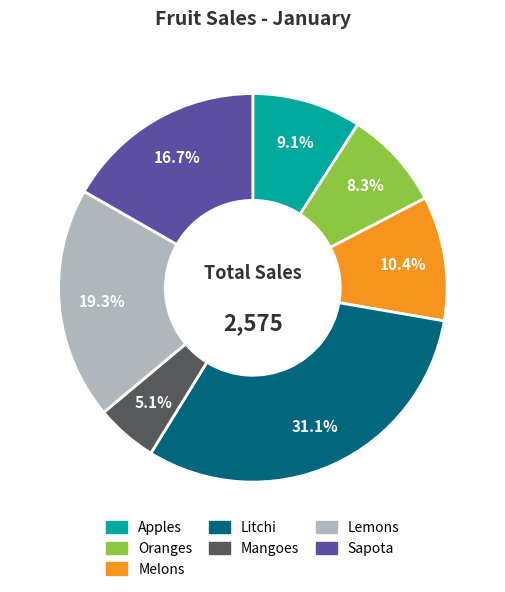

What percentage is the Oranges slice, to the nearest percent?

8%